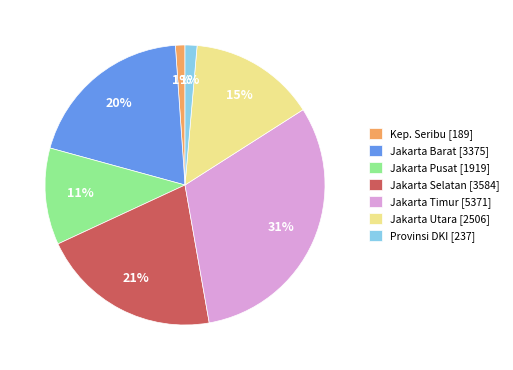

What percentage is the Provinsi DKI [237] slice, to the nearest percent?

1%